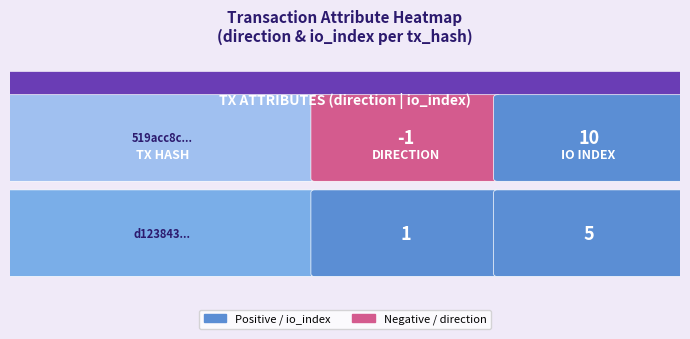

What is the spread (max minus min) of values at 1?

5